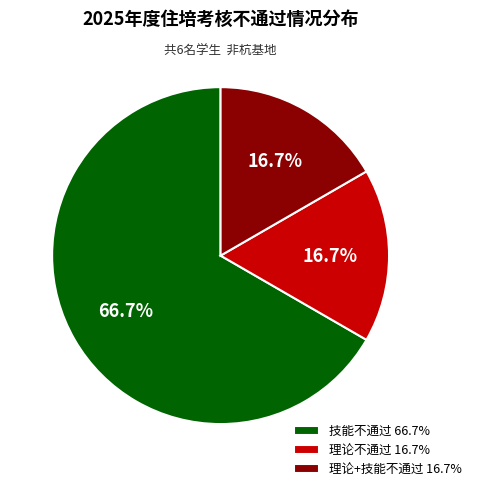

What percentage do 理论不通过 and 技能不通过 together represent?

83.3%